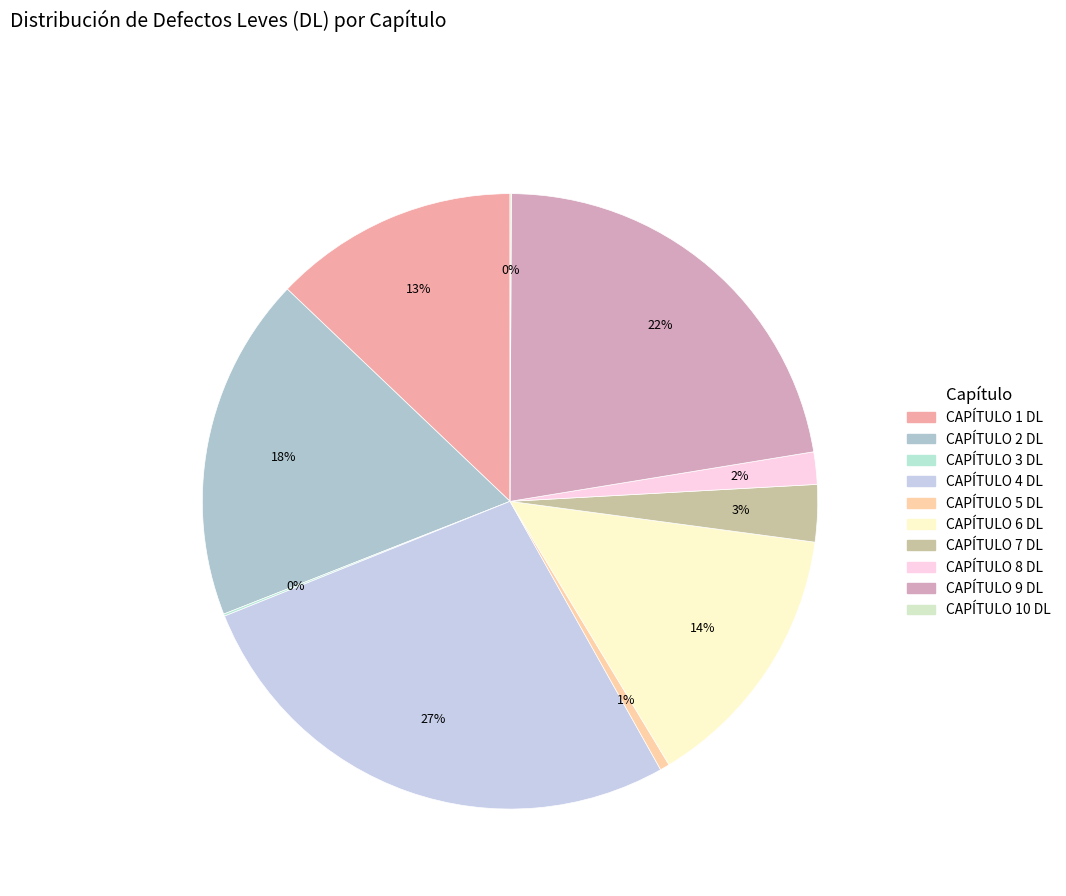

Does CAPÍTULO 3 DL account for over 50% of the chart?

No